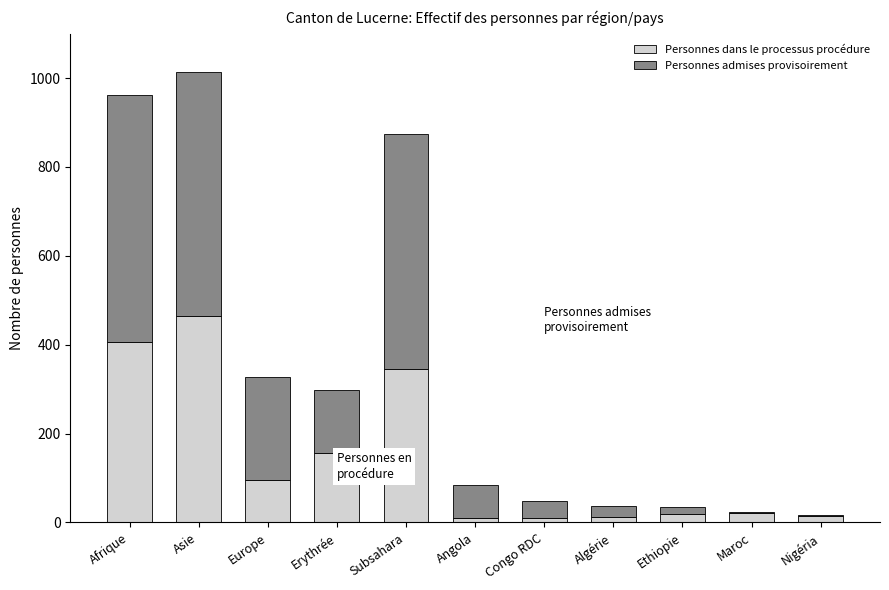

At which category is the sum across all series the highest?

Asie